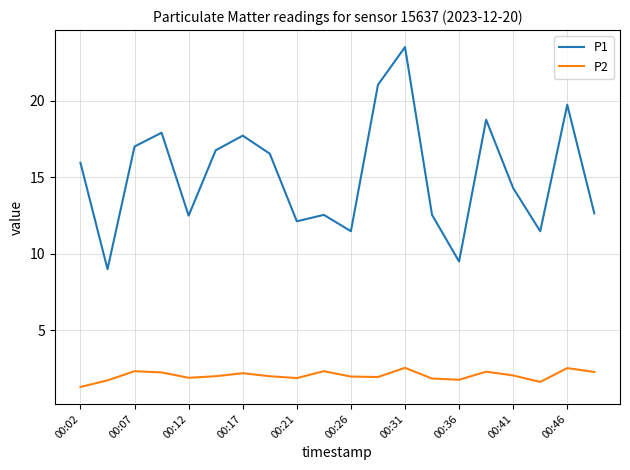

What is the maximum value for P1?

23.5